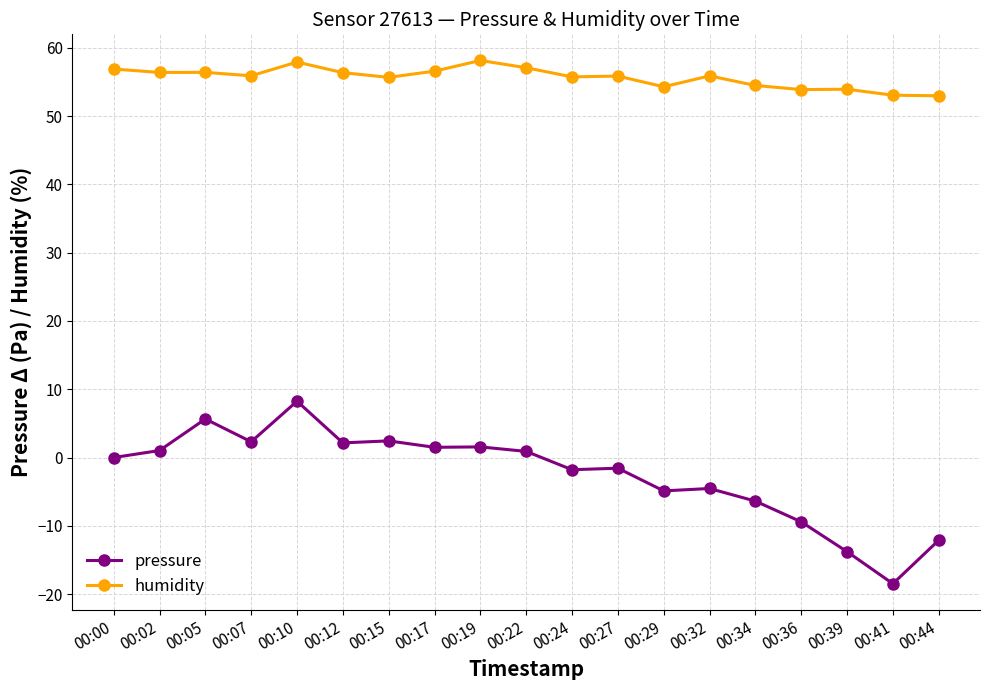

How many distinct data groups are displayed?

2